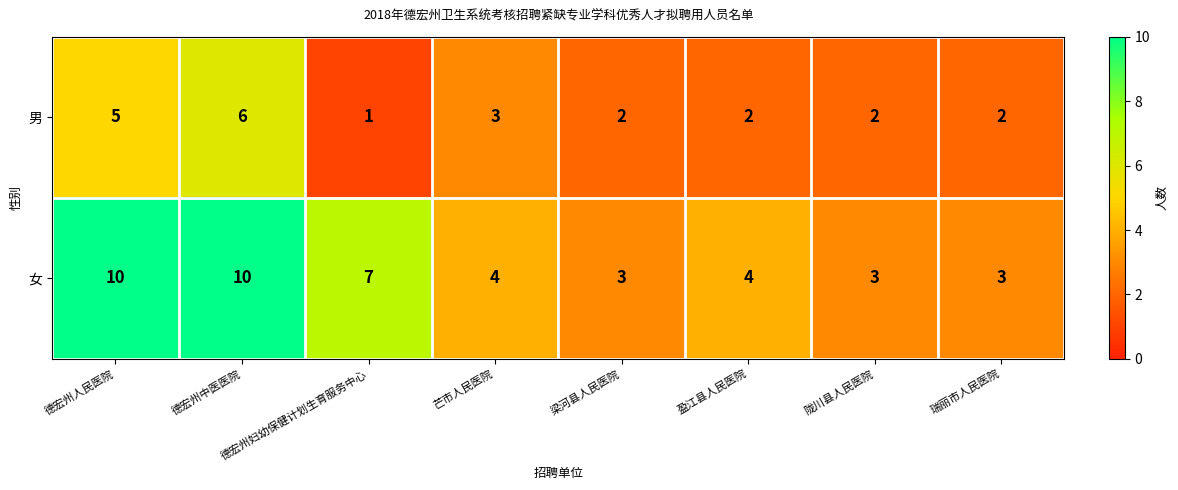

At which category is the sum across all series the highest?

德宏州中医医院